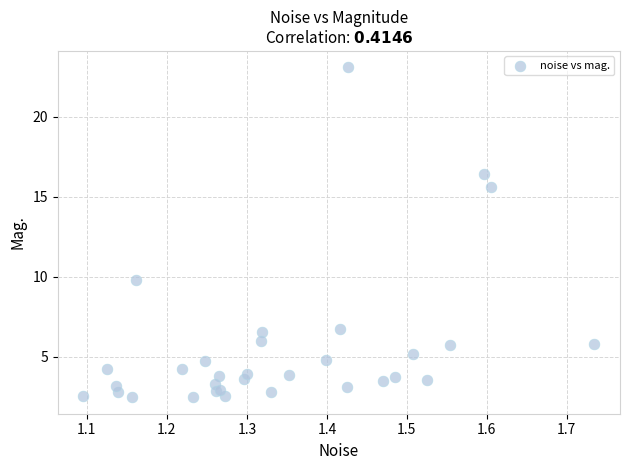

What Y value in the scatter plot is closest to 12?

9.8